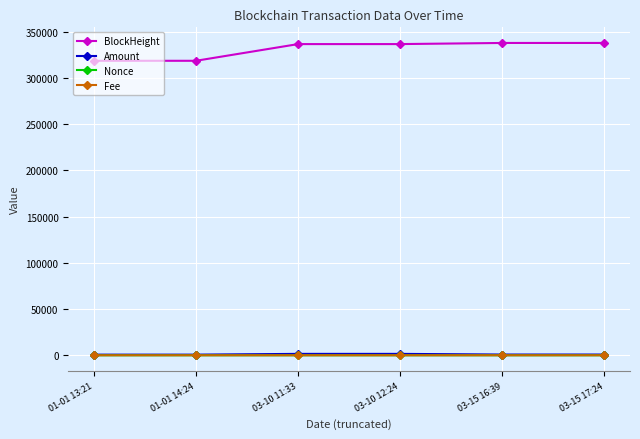

What is the label of the 2nd point from the left?

01-01 14:24